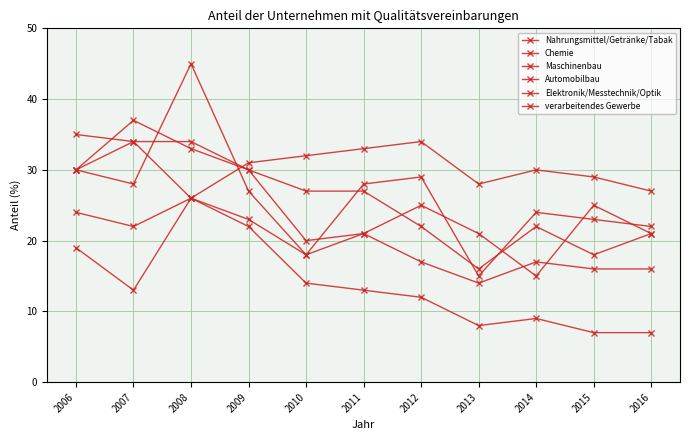

Reading left to right, what are all the values shown in this chart?

Nahrungsmittel/Getränke/Tabak: 2006=19	2007=13	2008=26	2009=22	2010=14	2011=13	2012=12	2013=8	2014=9	2015=7	2016=7
Chemie: 2006=30	2007=28	2008=45	2009=27	2010=18	2011=28	2012=29	2013=15	2014=24	2015=23	2016=22
Maschinenbau: 2006=35	2007=34	2008=34	2009=30	2010=27	2011=27	2012=22	2013=16	2014=22	2015=18	2016=21
Automobilbau: 2006=30	2007=37	2008=33	2009=30	2010=20	2011=21	2012=25	2013=21	2014=15	2015=25	2016=21
Elektronik/Messtechnik/Optik: 2006=30	2007=34	2008=26	2009=31	2010=32	2011=33	2012=34	2013=28	2014=30	2015=29	2016=27
verarbeitendes Gewerbe: 2006=24	2007=22	2008=26	2009=23	2010=18	2011=21	2012=17	2013=14	2014=17	2015=16	2016=16